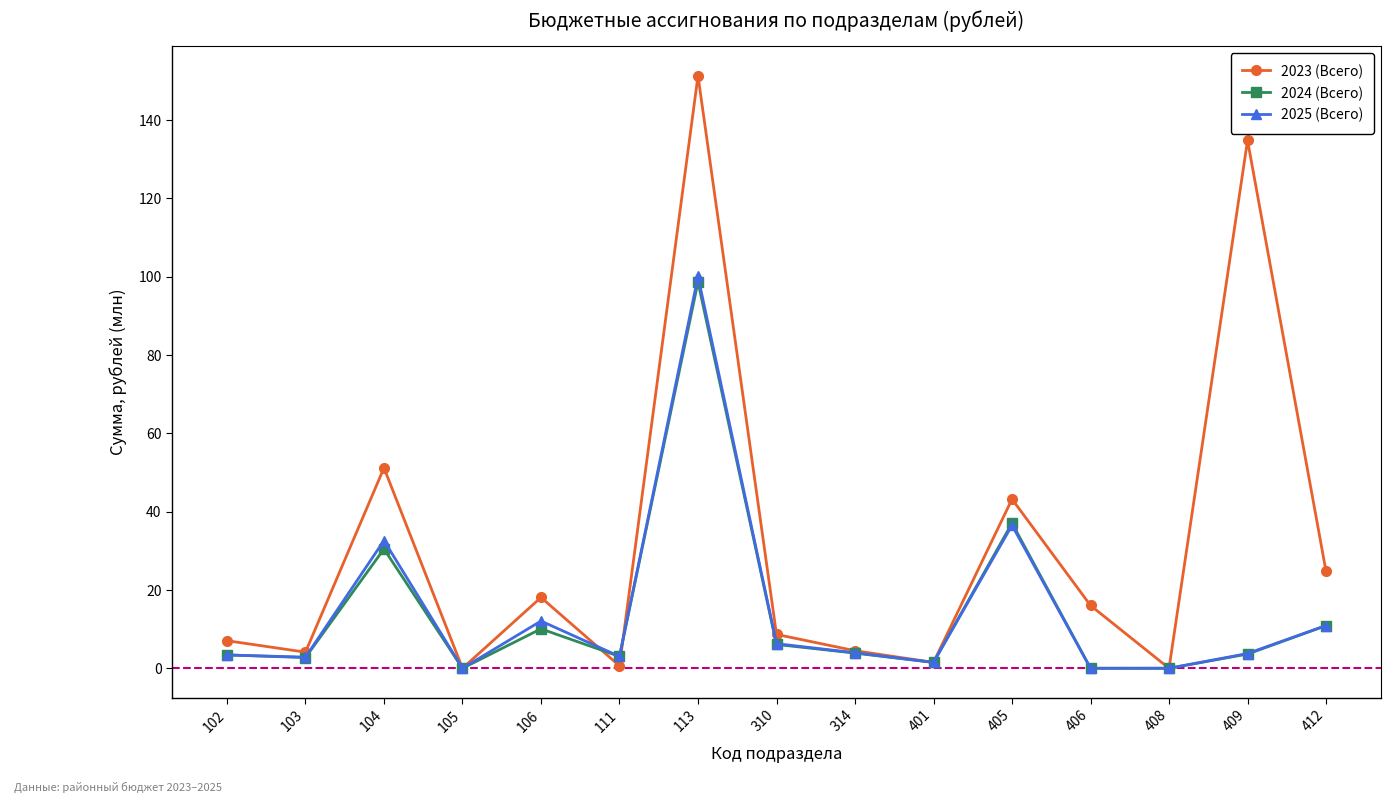

What are all the series names shown in the legend?

2023 (Всего), 2024 (Всего), 2025 (Всего)